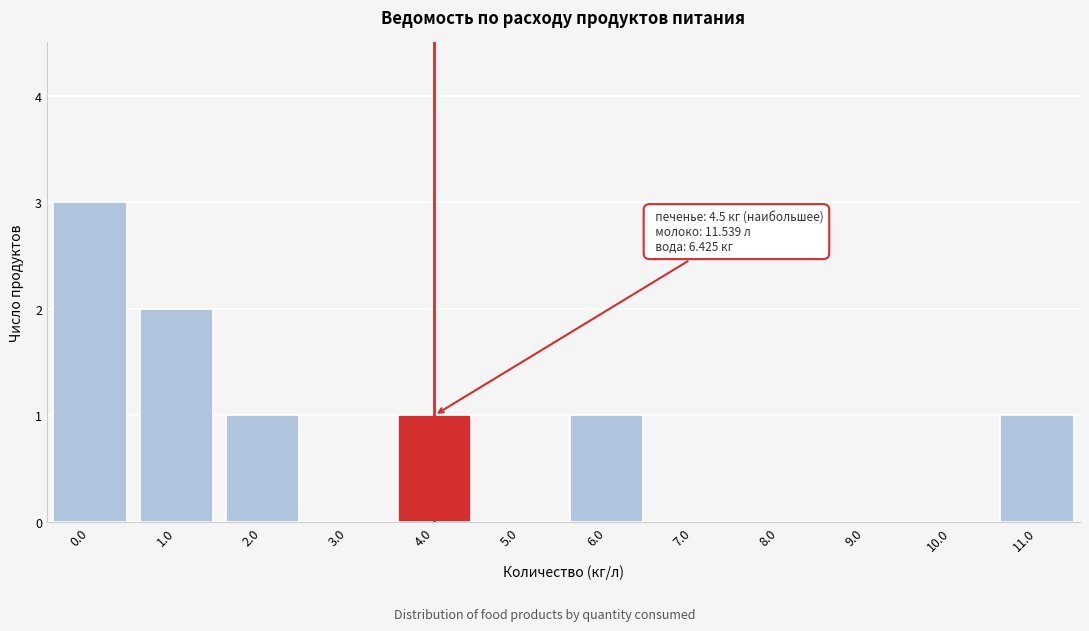

Reading right to left, what are all the values shown in this chart?

11.0=1	10.0=0	9.0=0	8.0=0	7.0=0	6.0=1	5.0=0	4.0=1	3.0=0	2.0=1	1.0=2	0.0=3